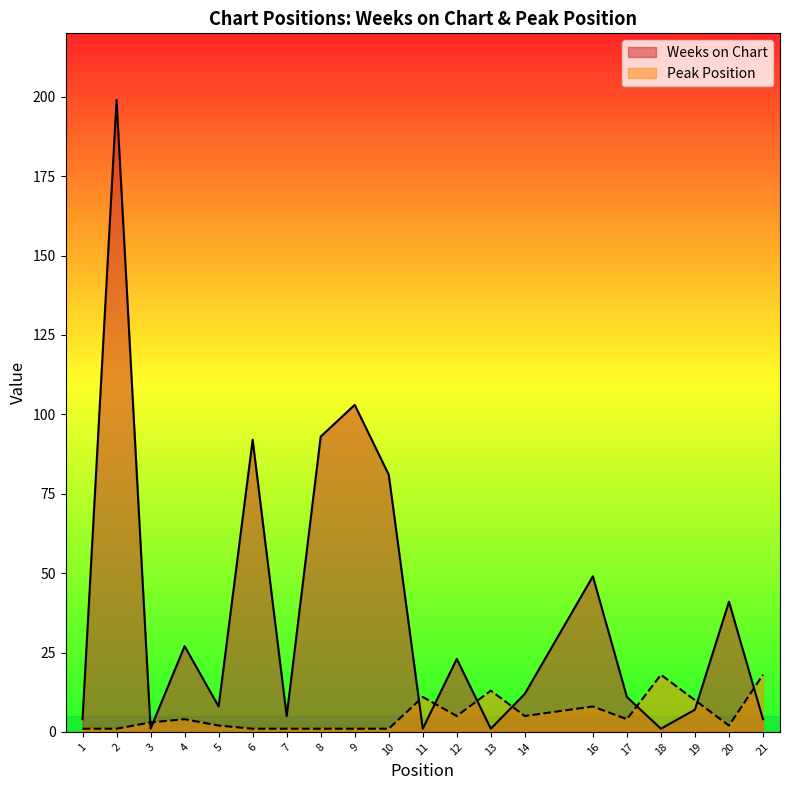

The Weeks on Chart series shows 103 at 9. True or false?

True